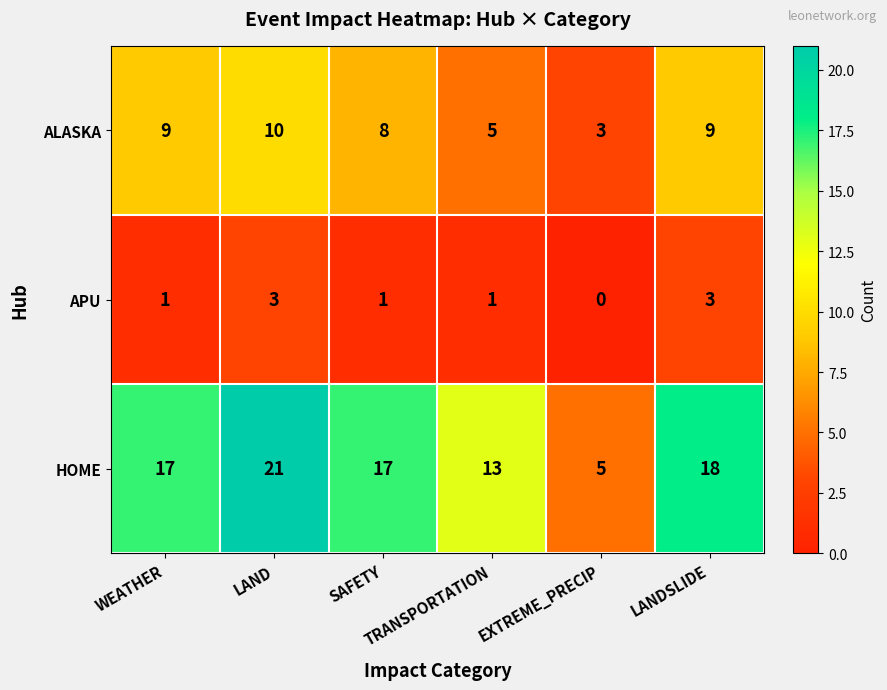

How many data points does each series have?

6